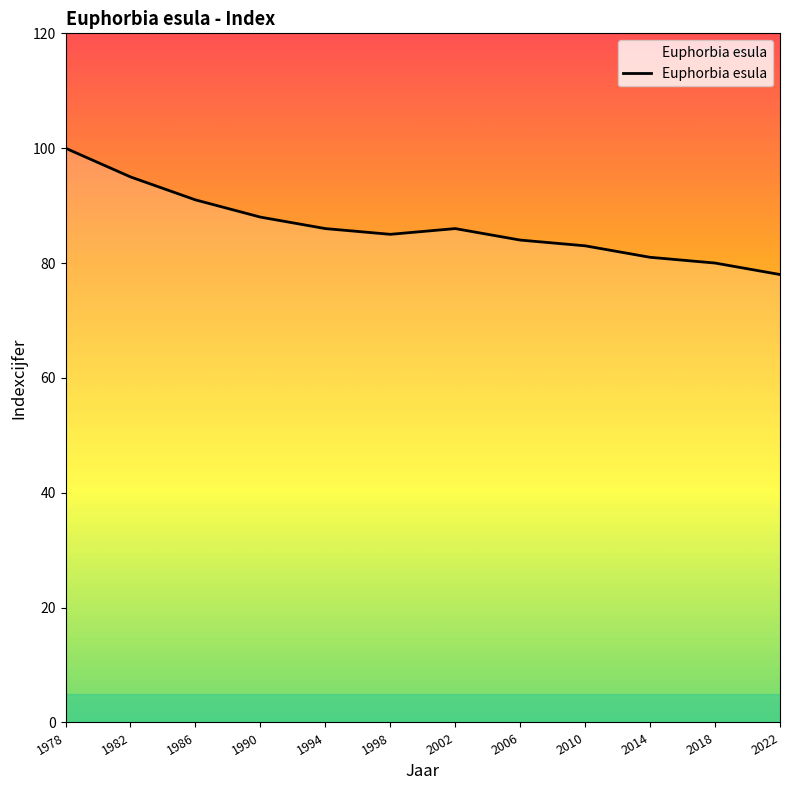

Reading right to left, what are all the values shown in this chart?

2022=78	2018=80	2014=81	2010=83	2006=84	2002=86	1998=85	1994=86	1990=88	1986=91	1982=95	1978=100